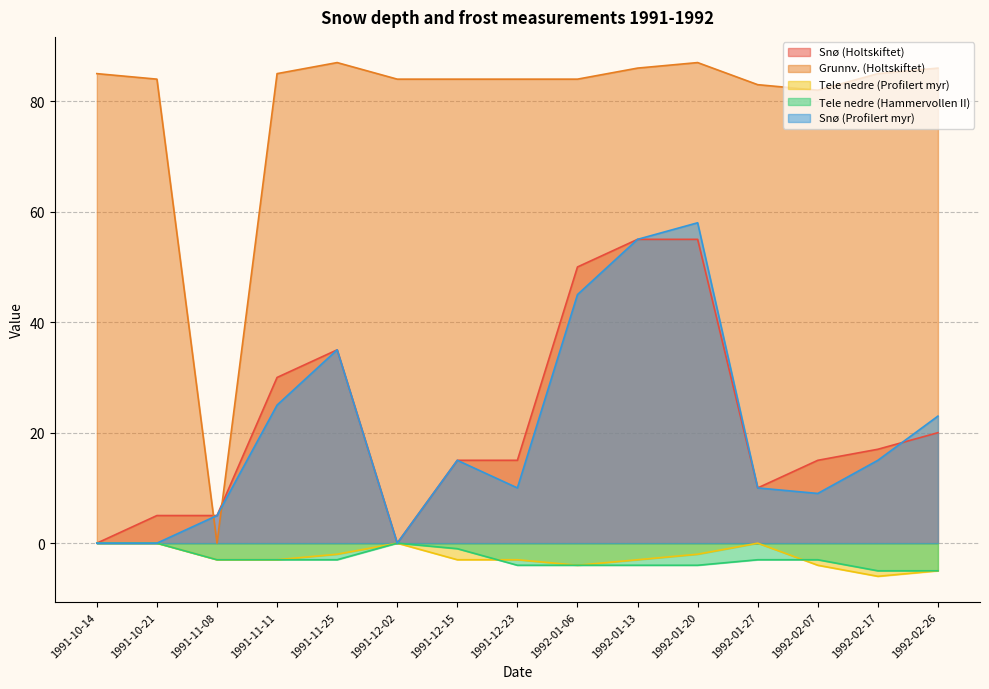

Does the chart display data point markers on the line(s)?

No